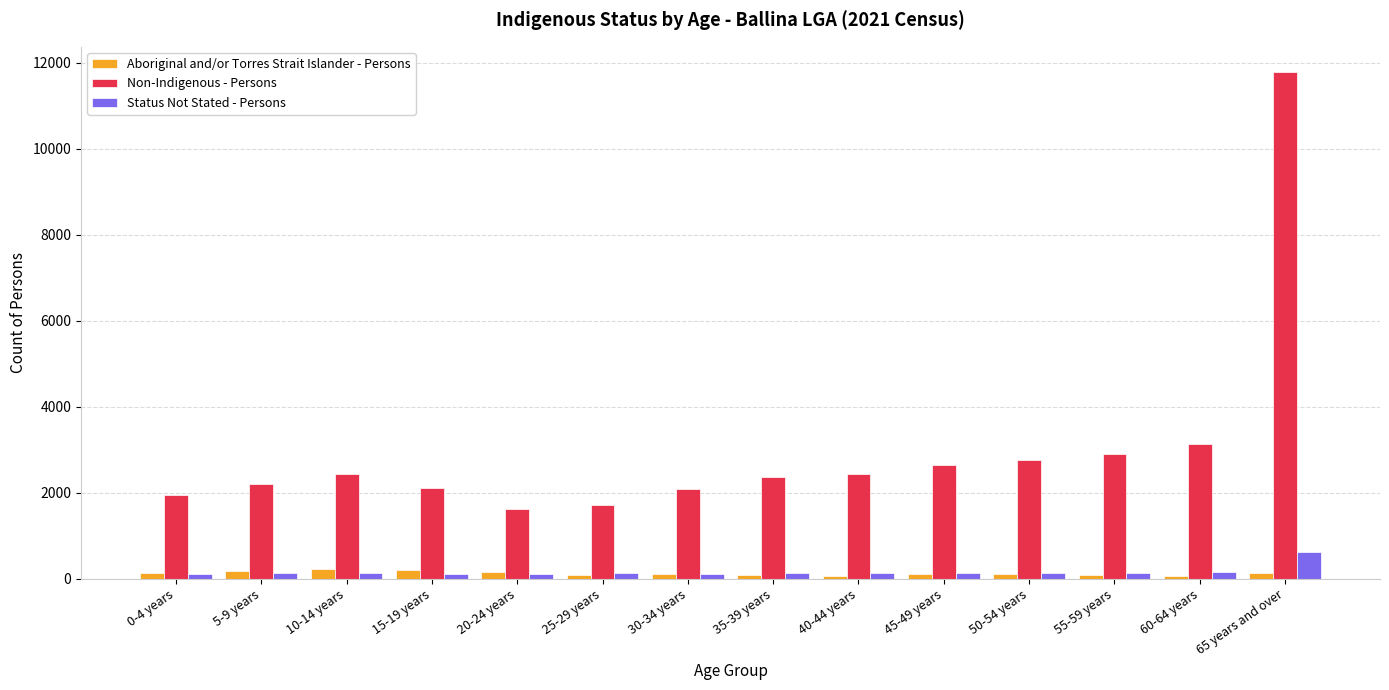

What is the difference between the highest and lowest values at 65 years and over?

11649